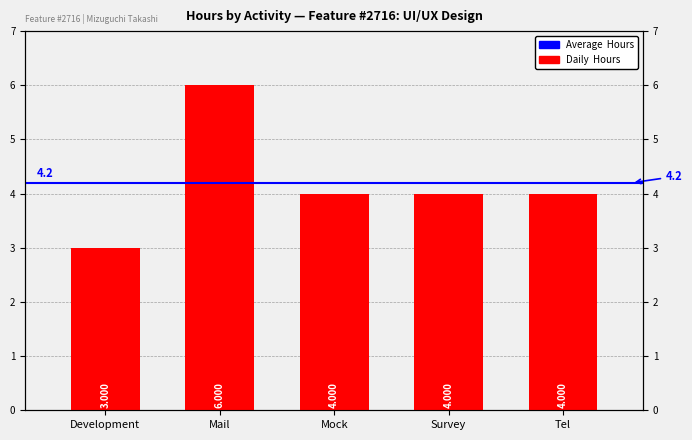

How many bars are there in total?

5